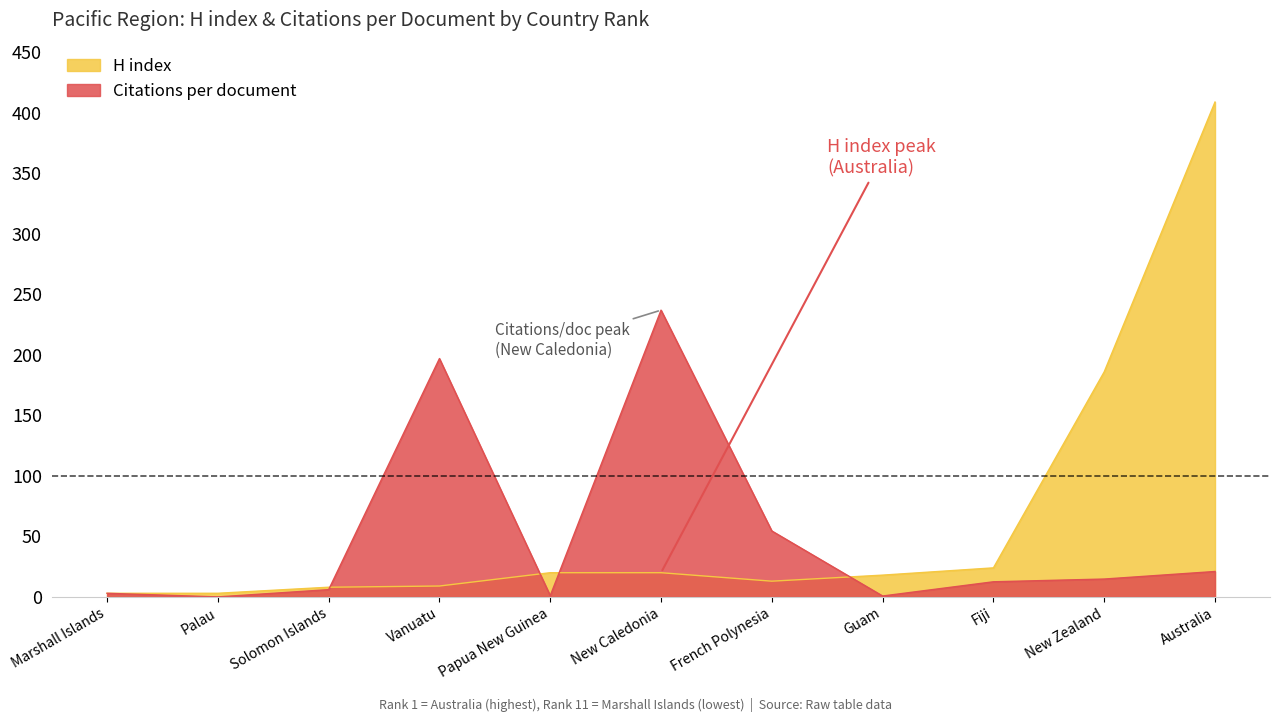

True or false: H index has a value of 13.0 at French Polynesia.

True